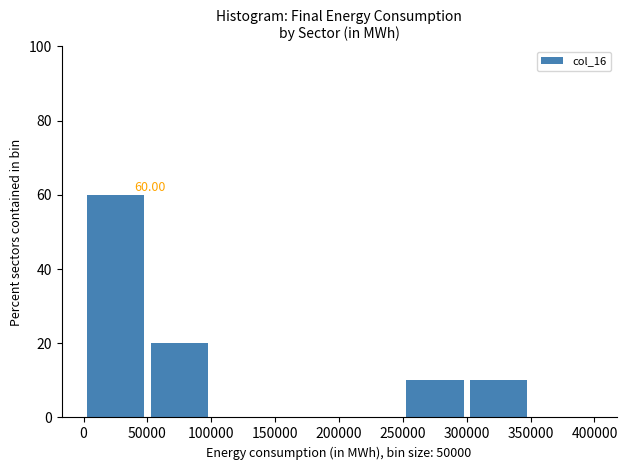

Over which range of the x-axis is the bar tallest?

0 to 50000